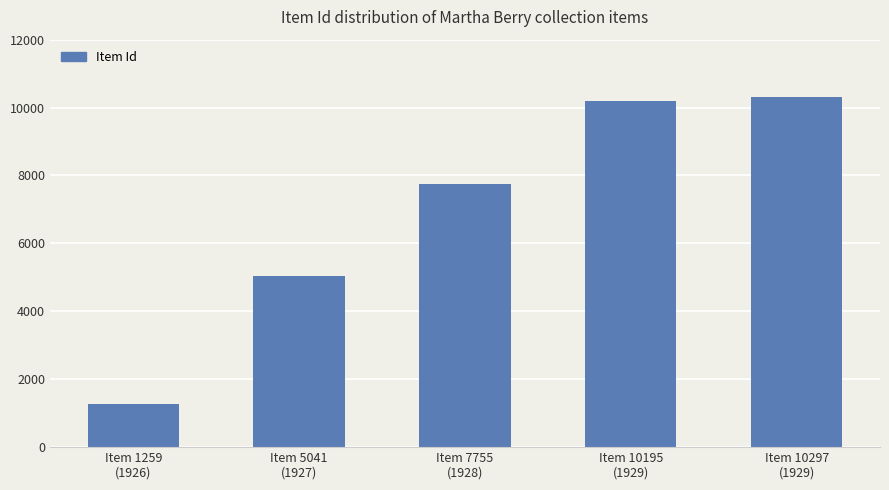

What is the label of the 1st bar from the left?

Item 1259
(1926)